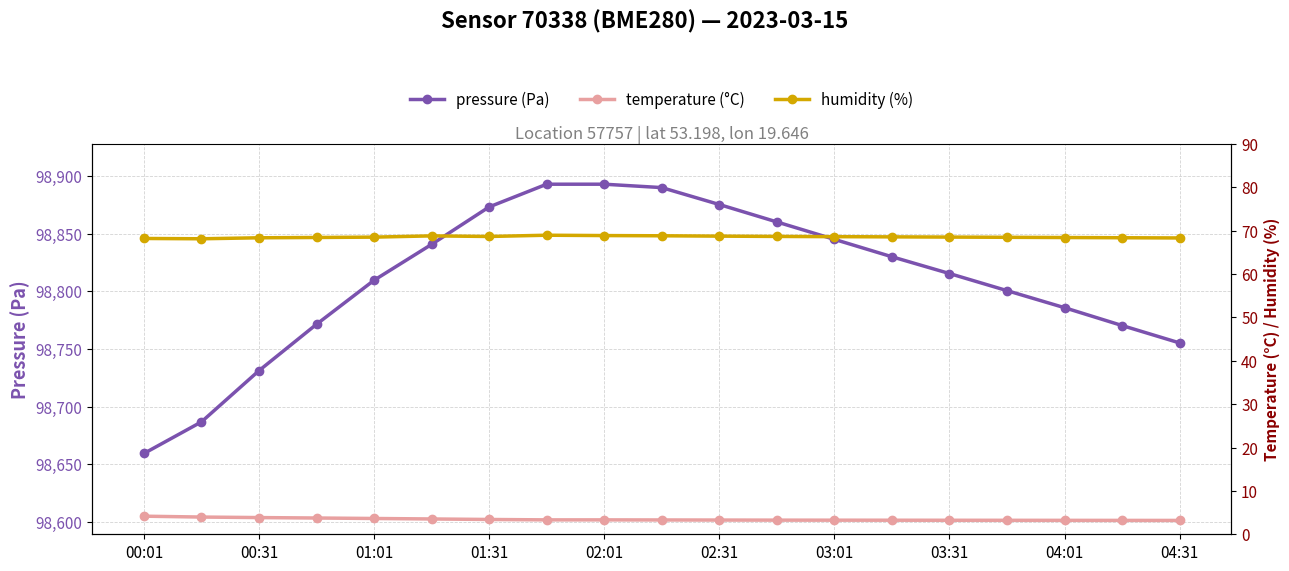

What is the value of the pressure point at the 16th from the left?

98800.7